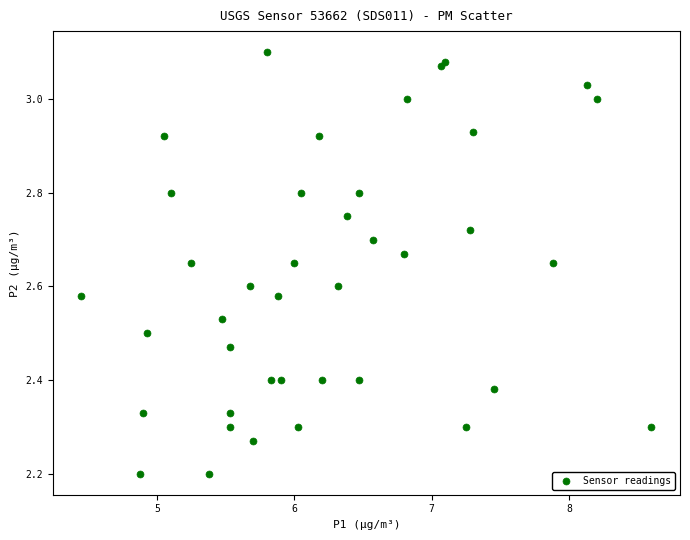

What is the range of X values (max minus min)?

4.1